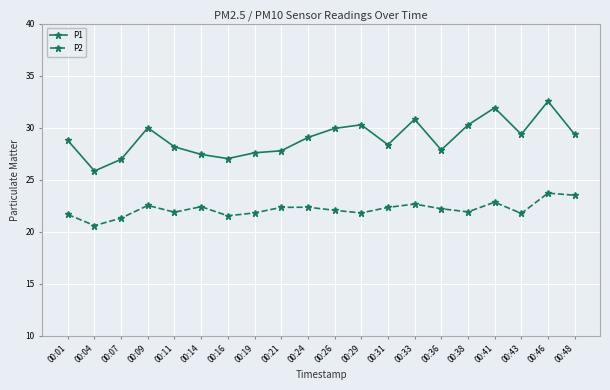

The value of P1 at 00:01 is 42.4. True or false?

False